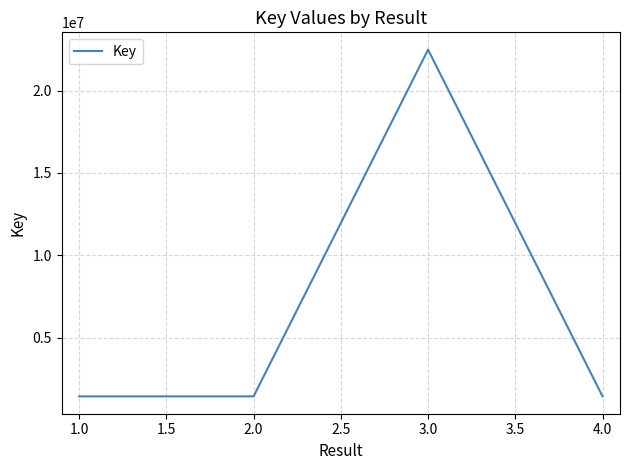

What is the maximum value shown in the chart?

22481977